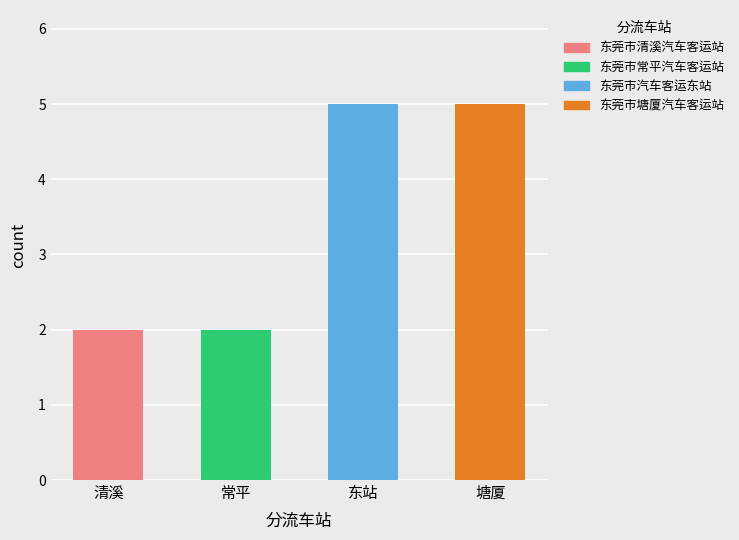

What is the difference between the second highest and second lowest values?

3